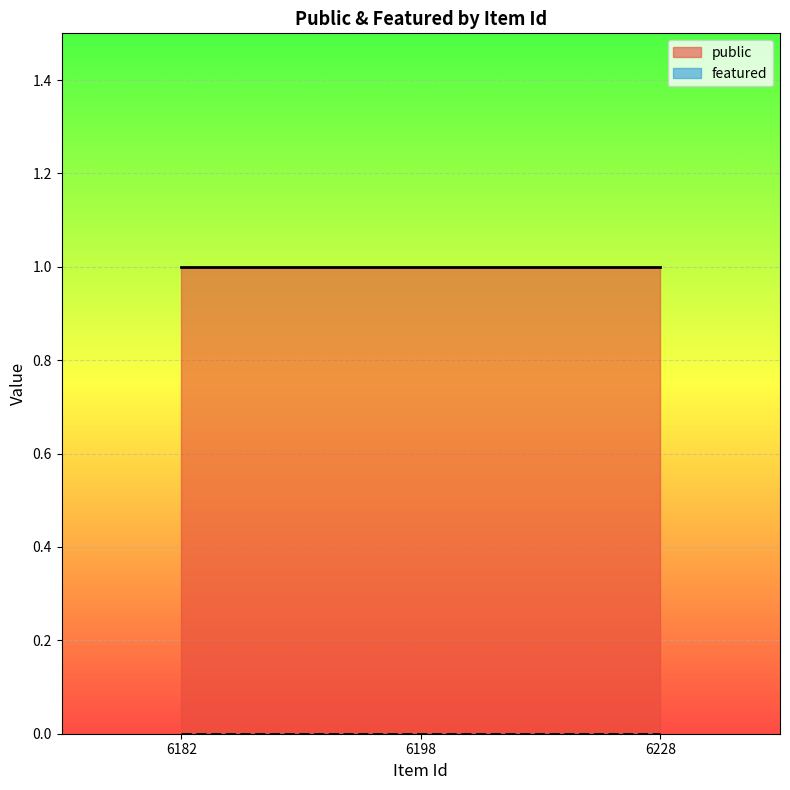

What is the spread (max minus min) of values at 6182?

1